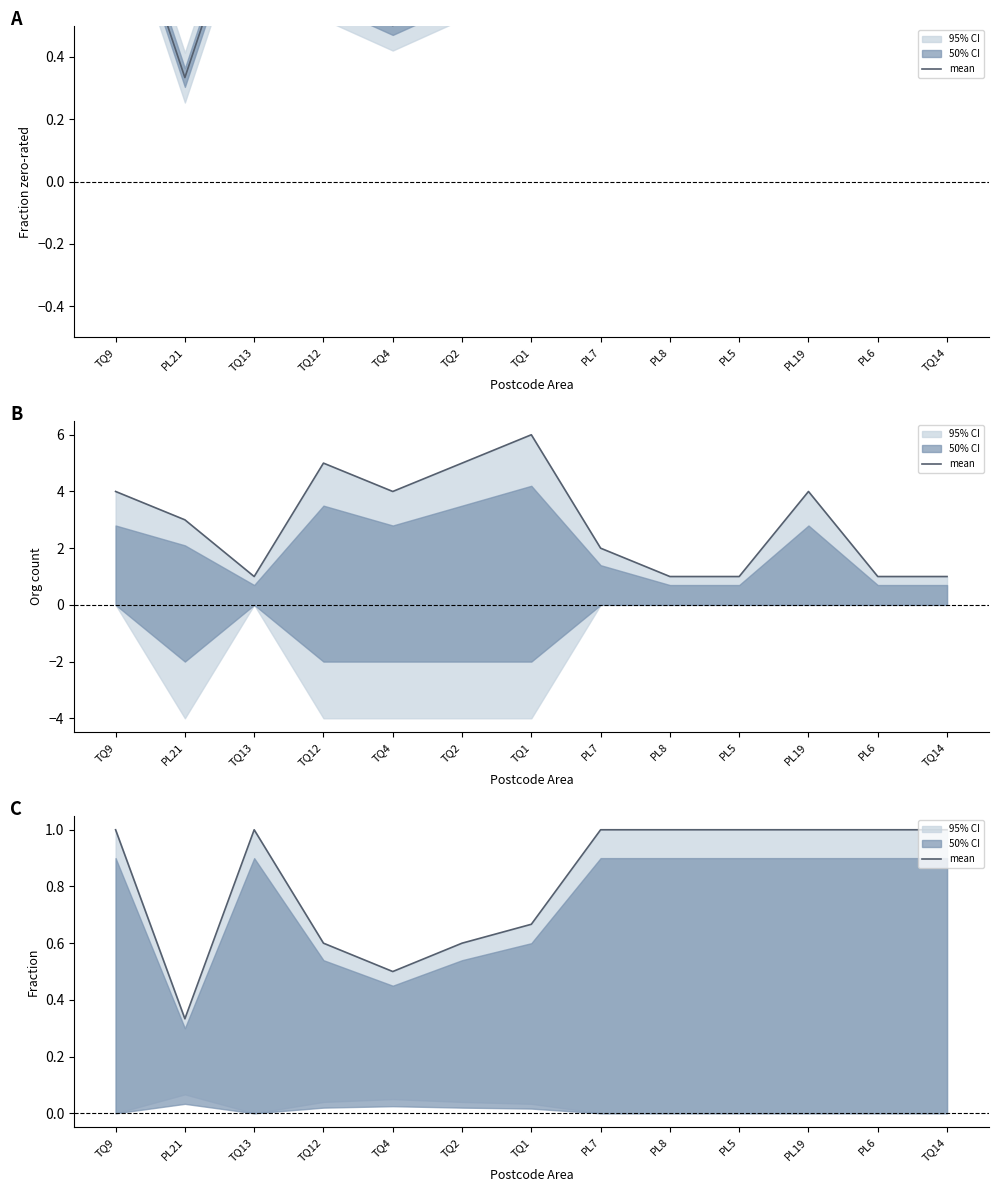

The value at TQ9 is 0.3. True or false?

False